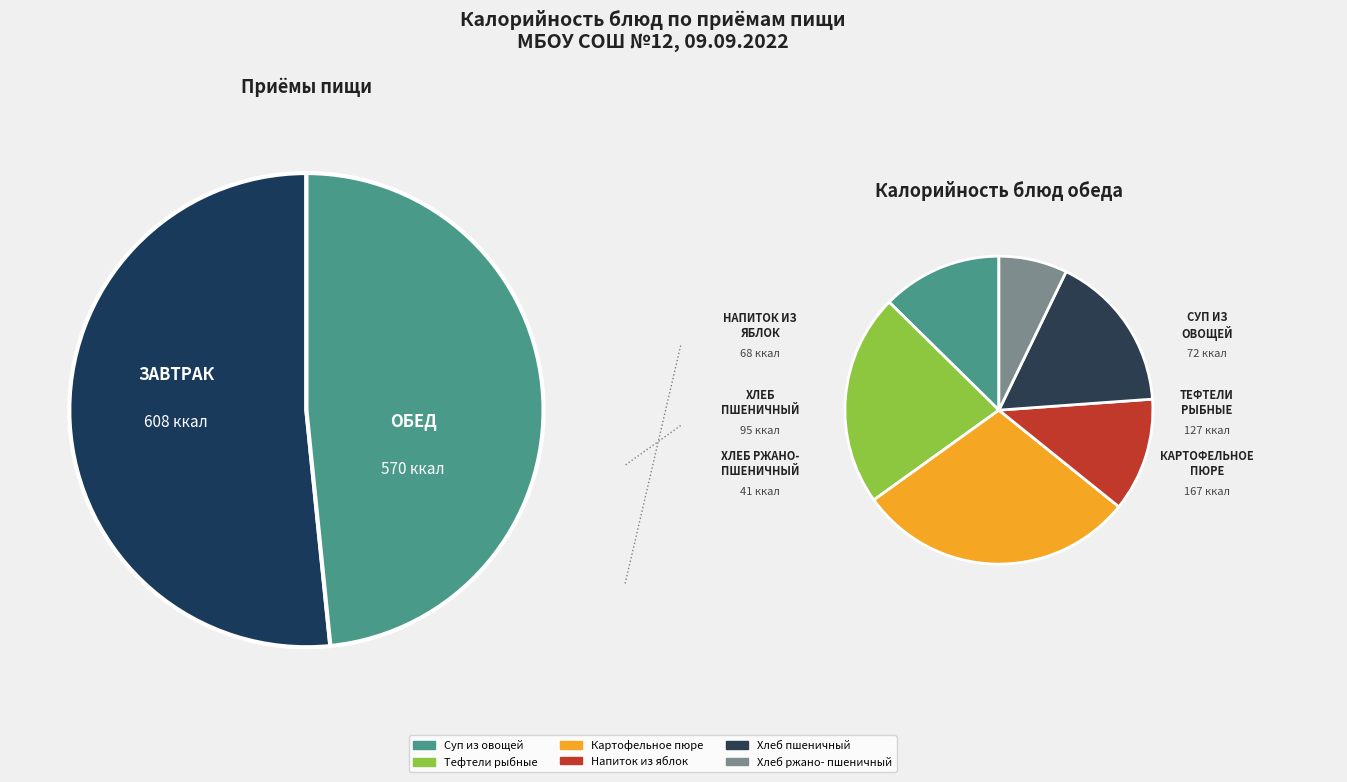

Between Тефтели рыбные and Хлеб ржано-пшеничный (завтрак), which is larger?

Тефтели рыбные